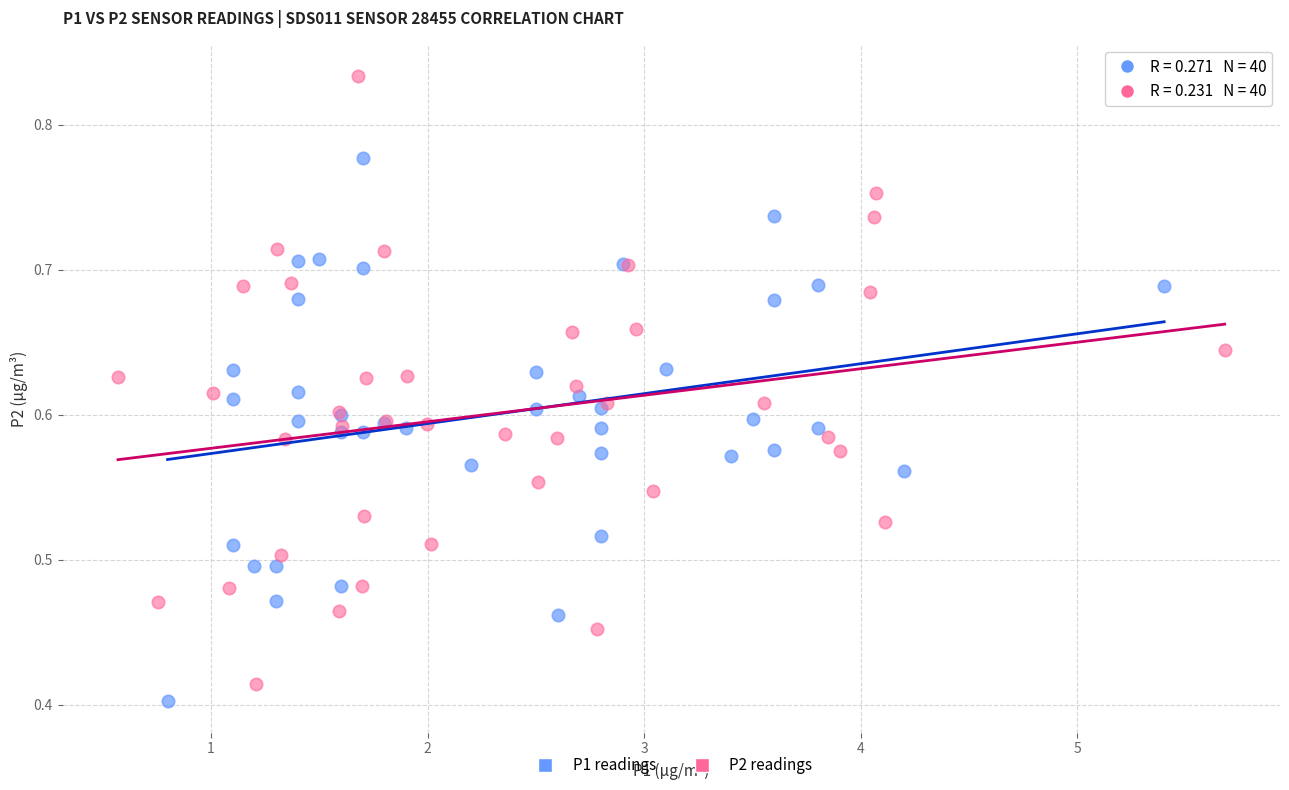

Which series has the largest Y range (max minus min)?

P2 readings